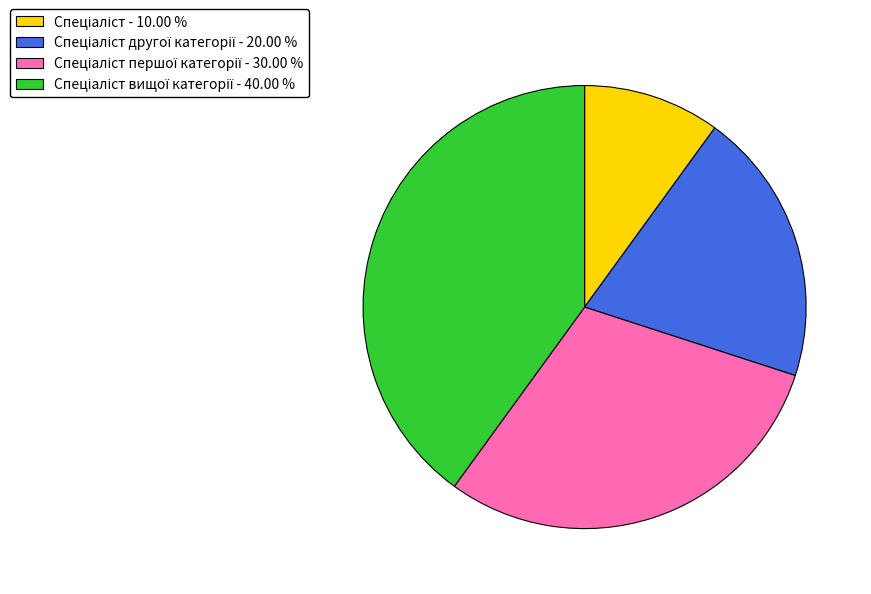

Does any single category account for the majority?

No